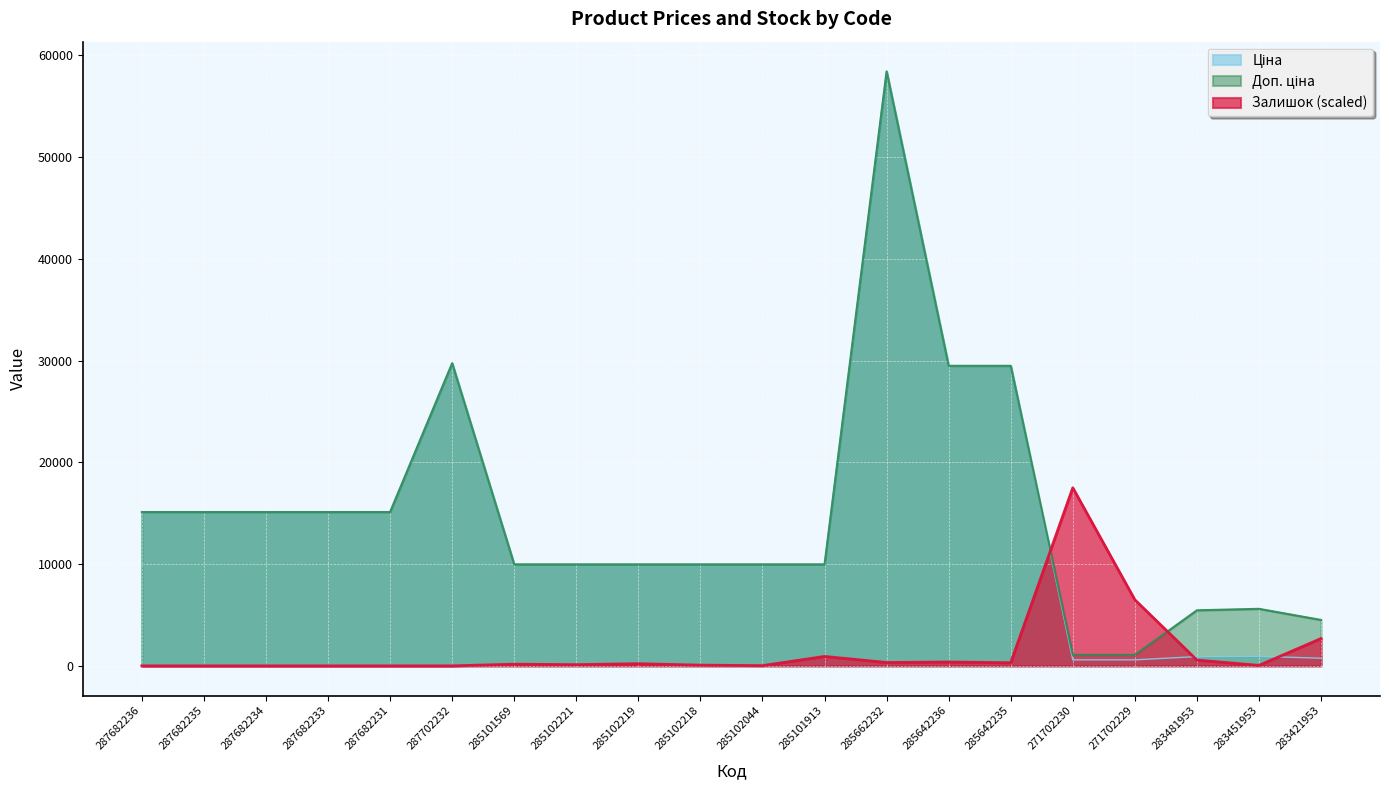

Reading left to right, what are all the values shown in this chart?

Ціна: 287682236=15120.0	287682235=15120.0	287682234=15120.0	287682233=15120.0	287682231=15120.0	287702232=29747.2	285101569=9975.0	285102221=9975.0	285102219=9975.0	285102218=9975.0	285102044=9975.0	285101913=9975.0	285662232=58426.5	285642236=29491.5	285642235=29491.5	271702230=589.9	271702229=589.9	283481953=910.4	283451953=934.5	283421953=752.2
Доп. ціна: 287682236=15120.0	287682235=15120.0	287682234=15120.0	287682233=15120.0	287682231=15120.0	287702232=29747.2	285101569=9975.0	285102221=9975.0	285102219=9975.0	285102218=9975.0	285102044=9975.0	285101913=9975.0	285662232=58426.5	285642236=29491.5	285642235=29491.5	271702230=1081.7	271702229=1081.7	283481953=5462.3	283451953=5607.2	283421953=4513.3
Залишок: 287682236=0.0	287682235=0.0	287682234=0.0	287682233=0.0	287682231=0.0	287702232=0.0	285101569=166.5	285102221=118.9	285102219=214.0	285102218=71.3	285102044=23.8	285101913=927.5	285662232=333.0	285642236=380.5	285642235=309.2	271702230=17504.2	271702229=6492.7	283481953=570.8	283451953=47.6	283421953=2687.5